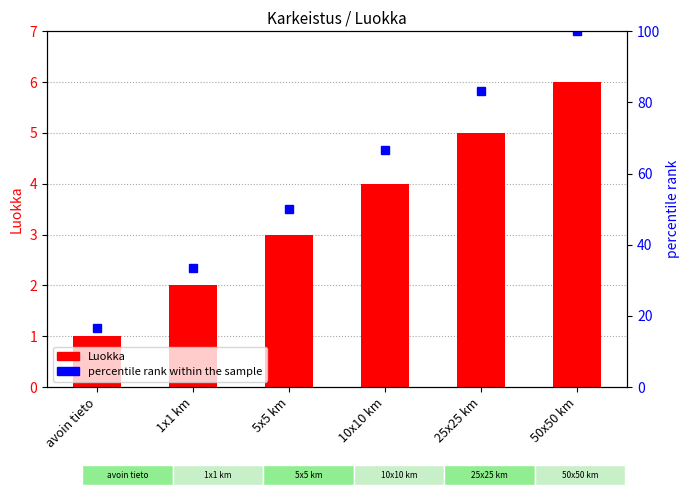

Reading left to right, list all the values displayed in this chart.

Luokka: avoin tieto=1.0	1x1 km=2.0	5x5 km=3.0	10x10 km=4.0	25x25 km=5.0	50x50 km=6.0
percentile rank within the sample: avoin tieto=16.7	1x1 km=33.3	5x5 km=50.0	10x10 km=66.7	25x25 km=83.3	50x50 km=100.0